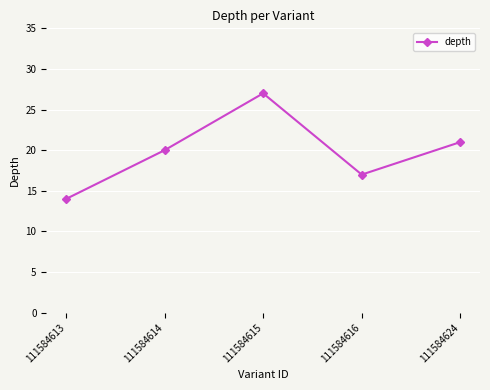

Rank the categories by value from lowest to highest.

111584613, 111584616, 111584614, 111584624, 111584615